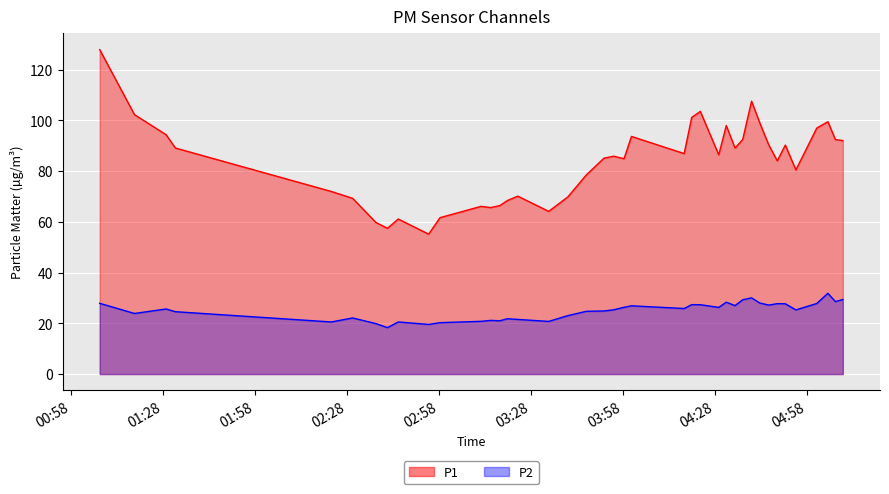

How many values in the P1 series are below 86?

20